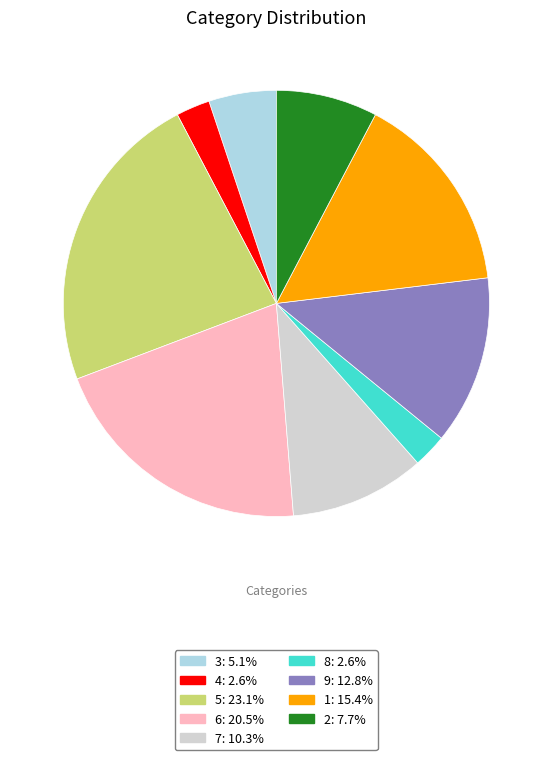

Count the number of slices in the pie.

9